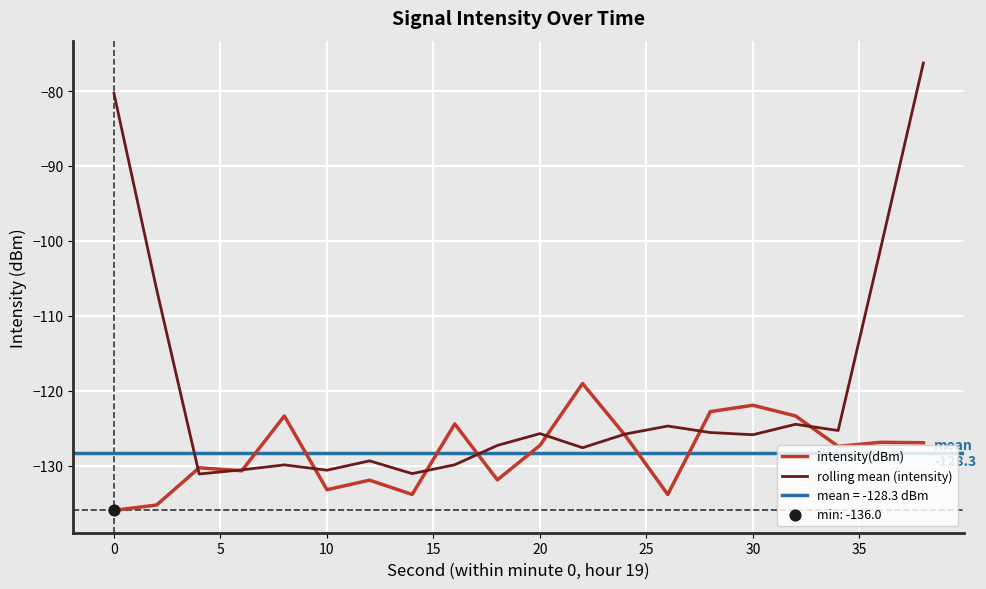

At how many categories does at least one series exceed -88?

2